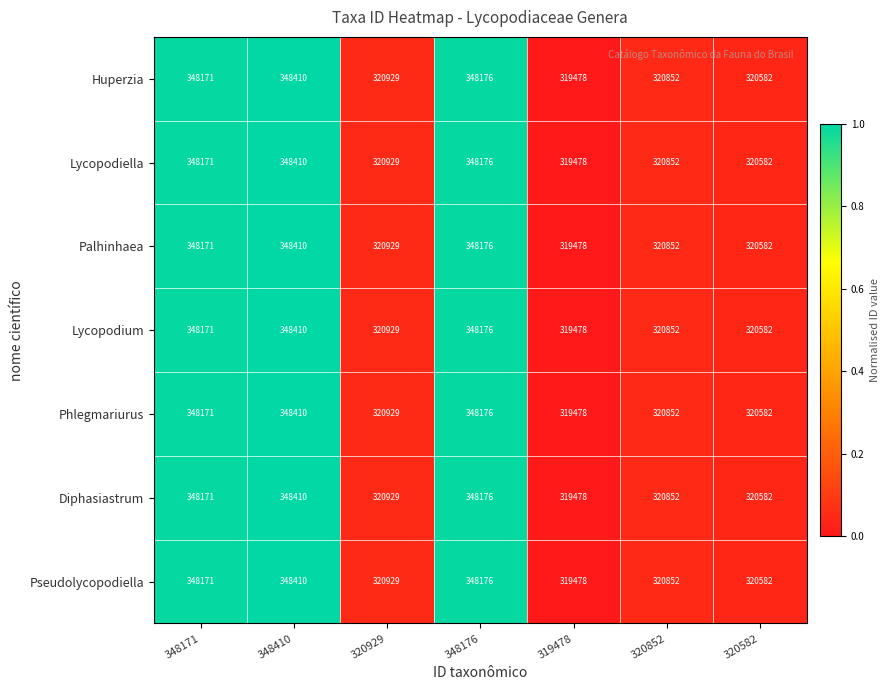

What is the difference between the second highest and second lowest values in the Phlegmariurus series?

27594